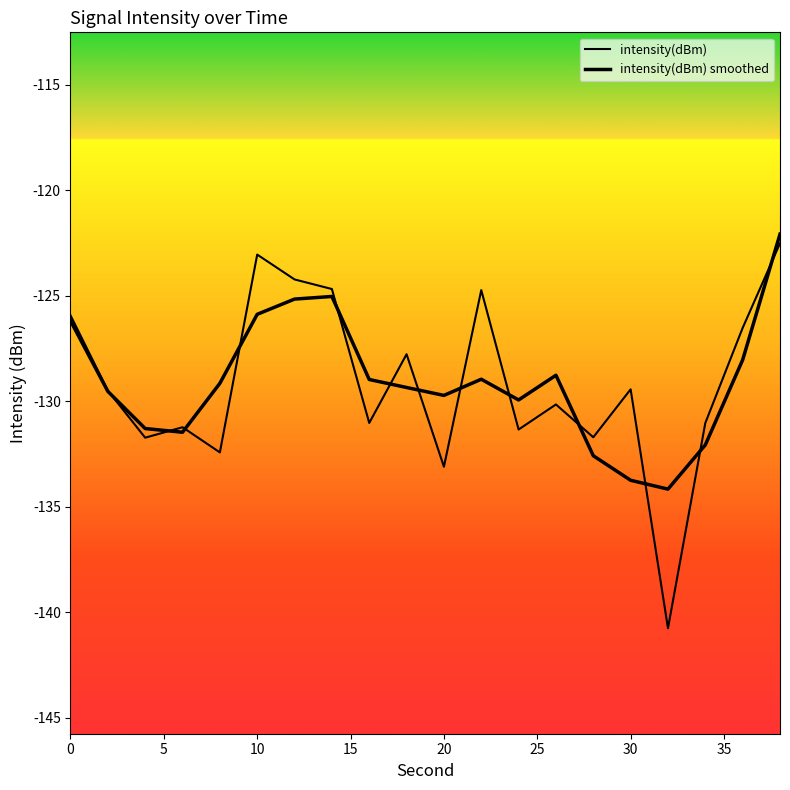

Rank the series by their average value, from highest to lowest.

intensity(dBm) smoothed, intensity(dBm)